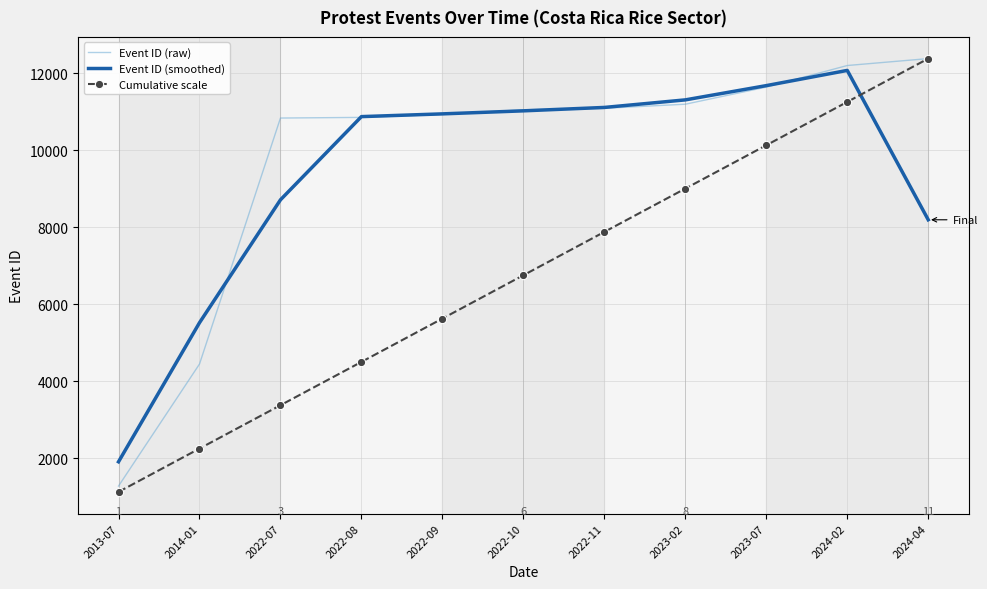

At which category is the sum across all series the highest?

2024-02